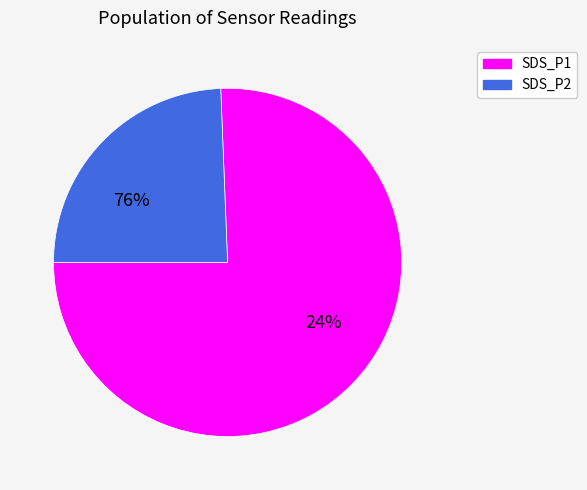

Does 12 represent more than half of the total?

No